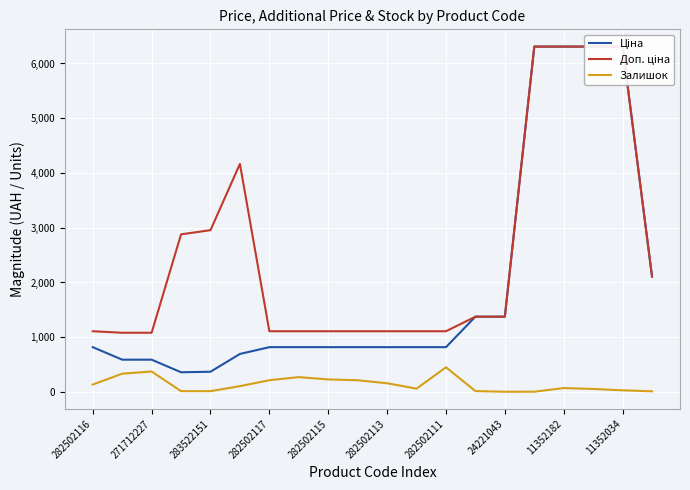

What is the highest value of the Залишок series?

451